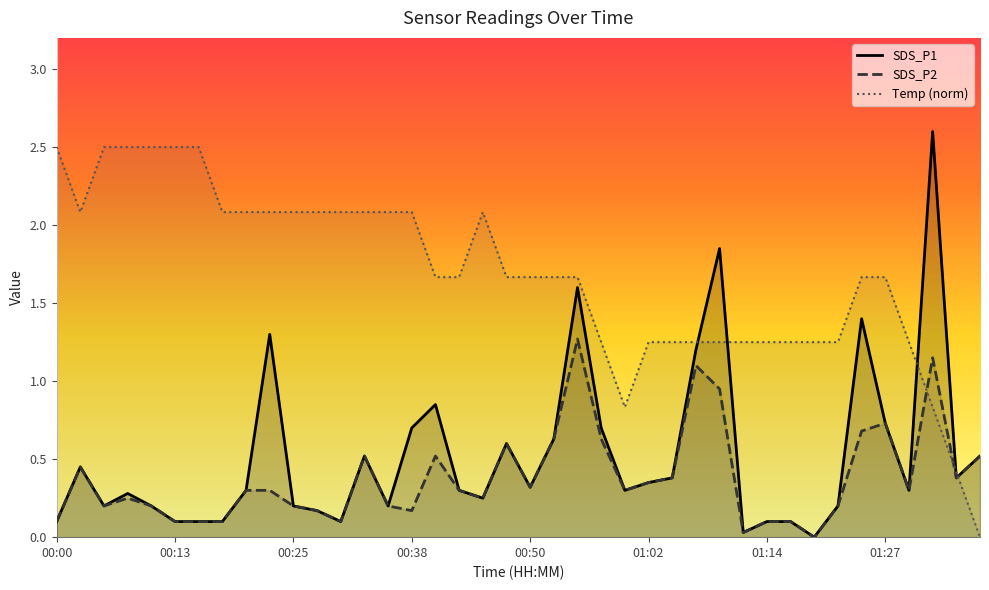

Which series has the widest spread of values?

SDS_P1